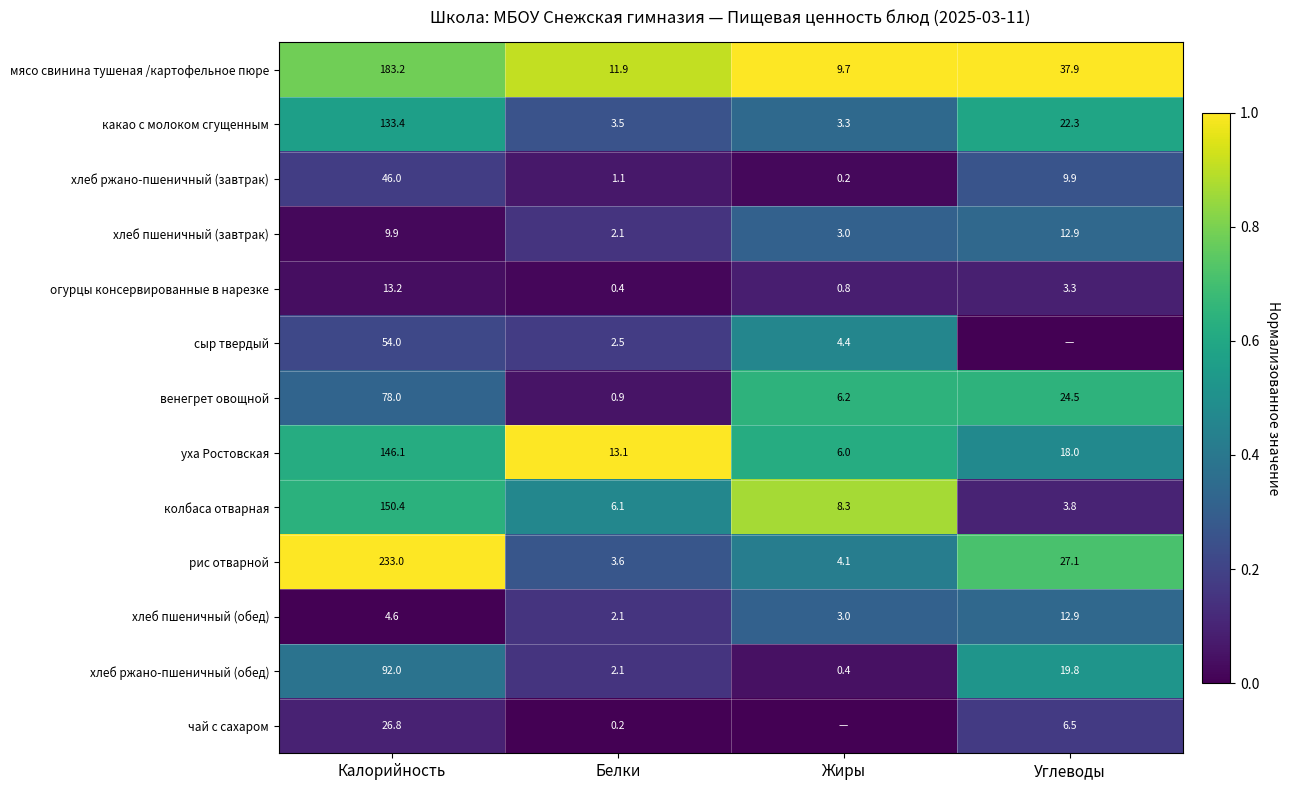

What is the sum of the венегрет овощной values at Калорийность and Углеводы?

102.5